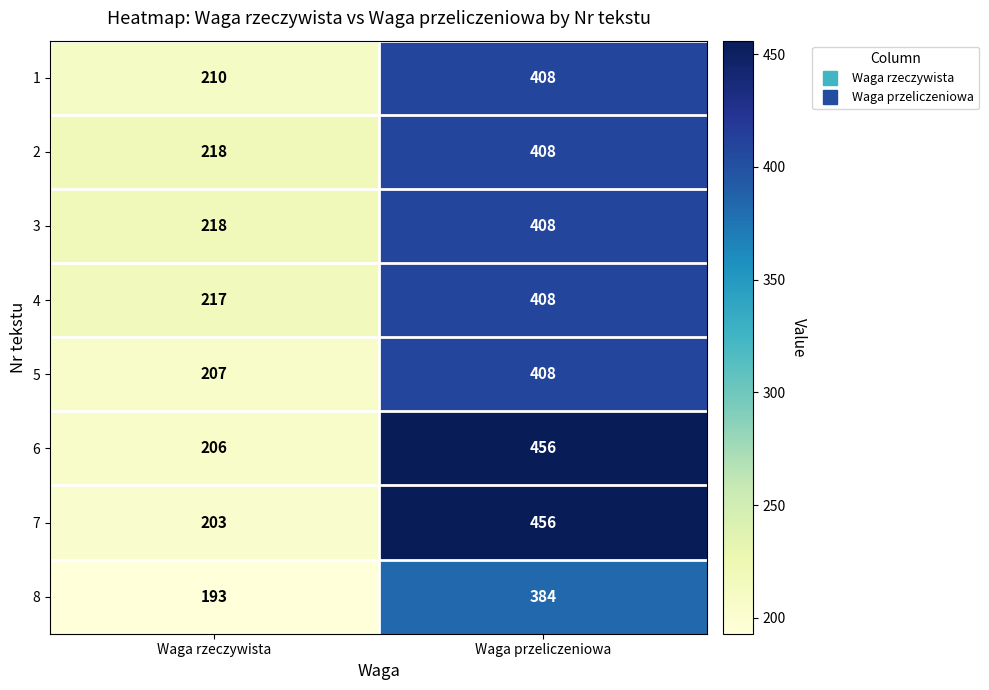

What is the approximate value of 3 at Waga rzeczywista, to the nearest 10?

220